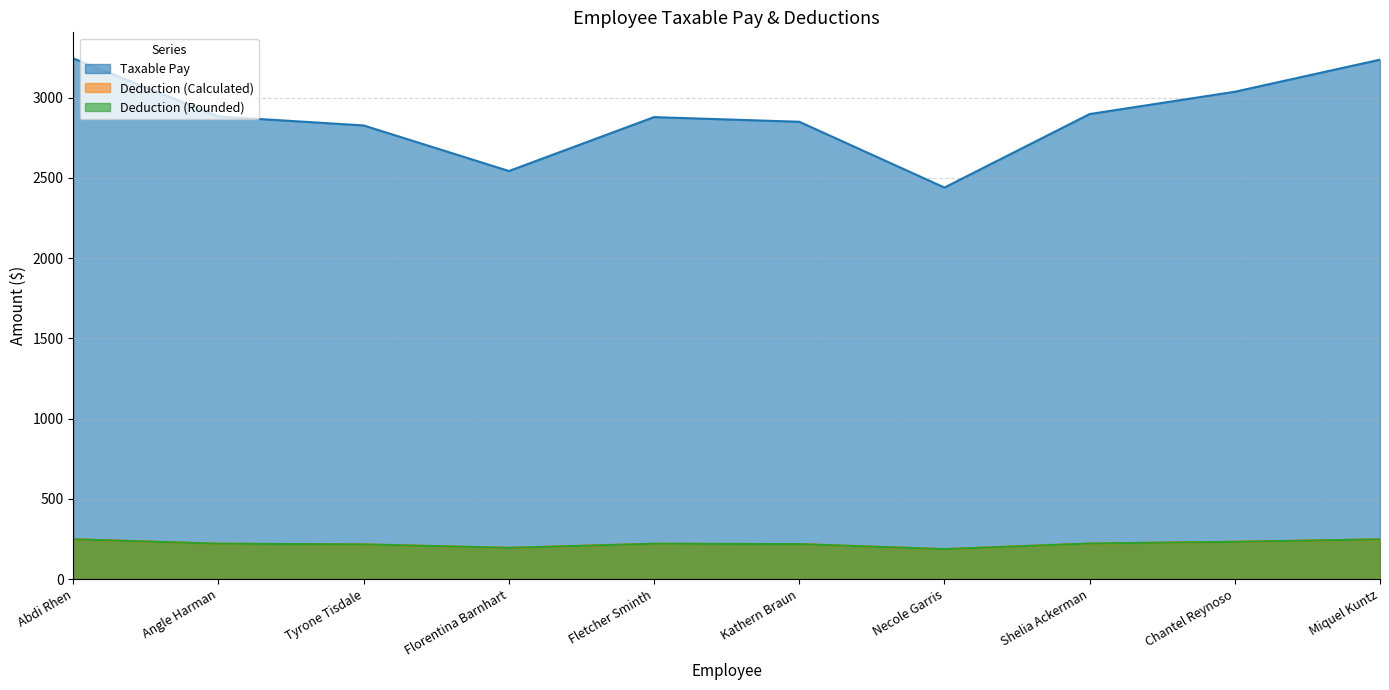

How many interior local peaks does the Taxable Pay series have?

1